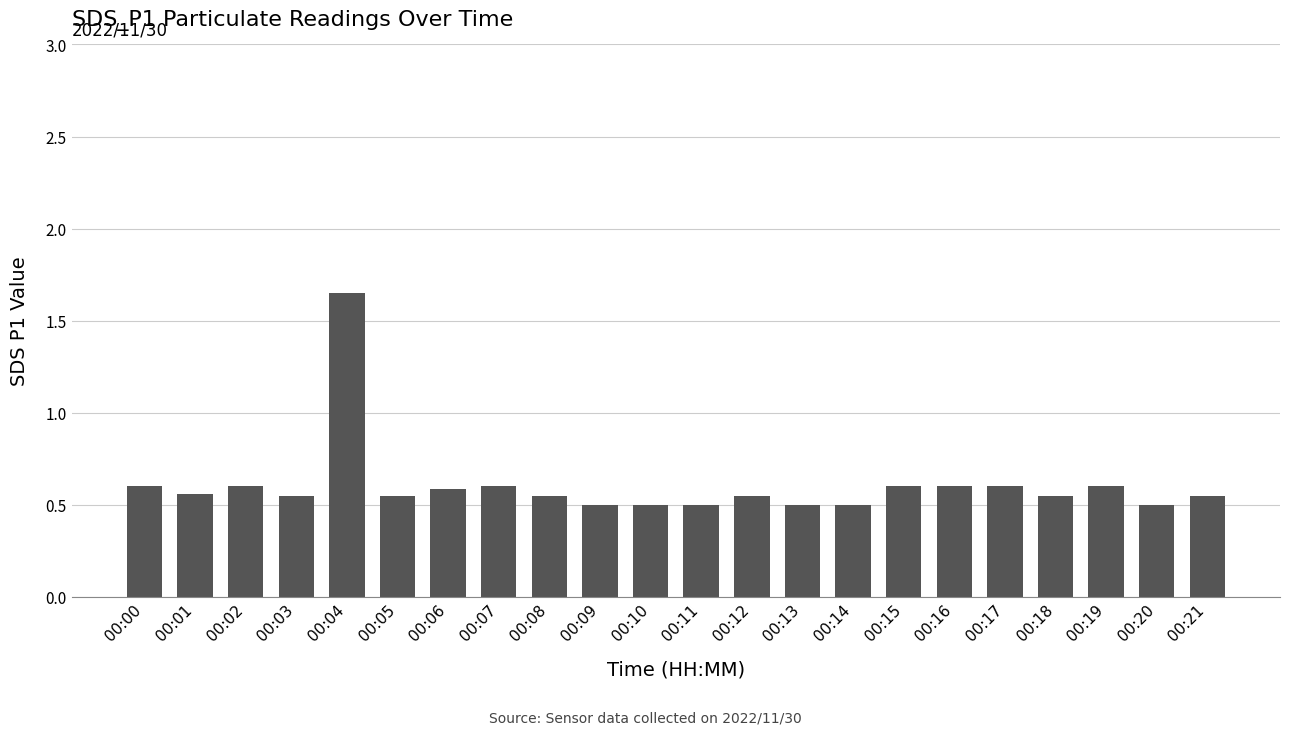

The chart shows a value of 0.7 at 00:14. True or false?

False